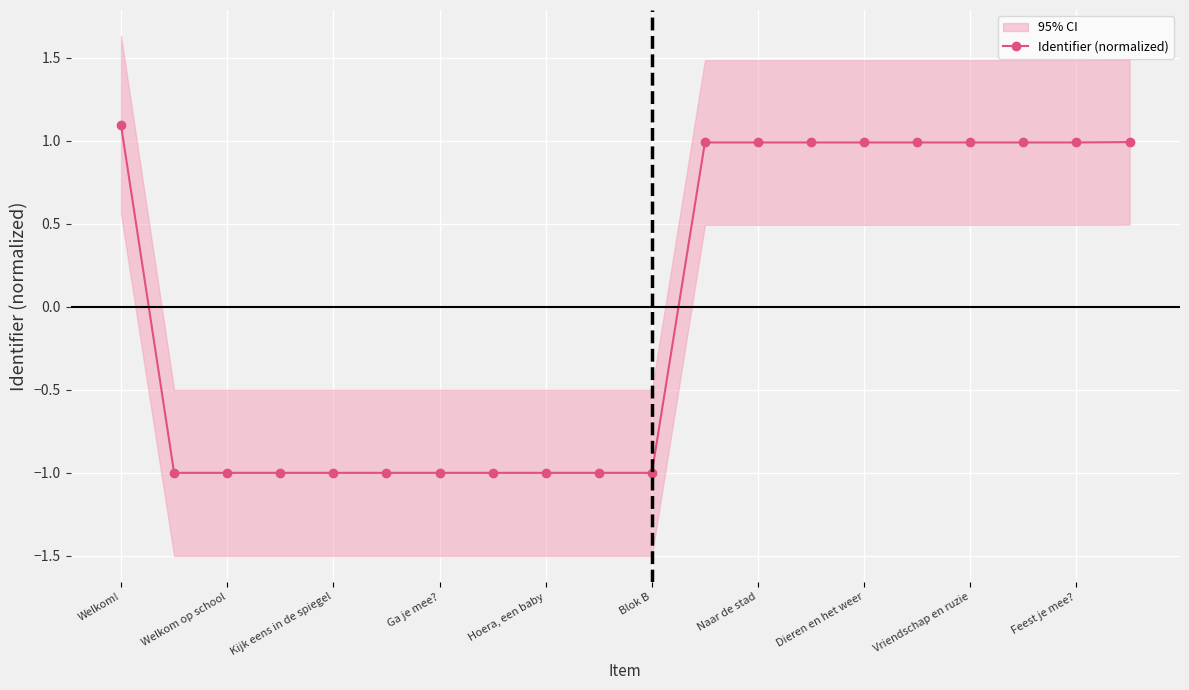

Count the number of categories in the chart.

20